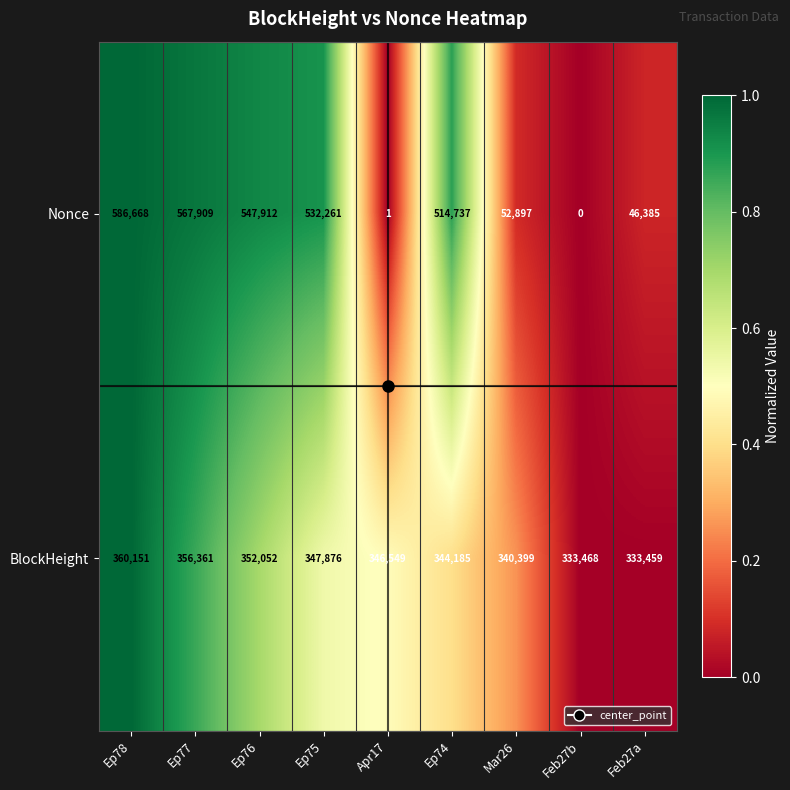

Rank the categories by BlockHeight value from highest to lowest.

Ep78, Ep77, Ep76, Ep75, Apr17, Ep74, Mar26, Feb27b, Feb27a